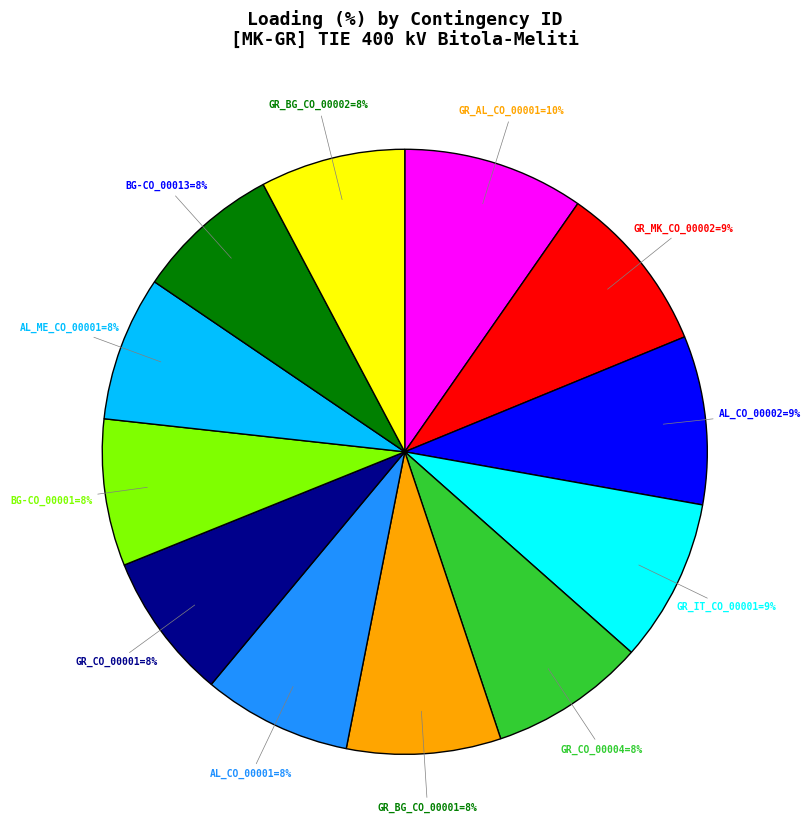

To the nearest percent, what is the average slice percentage?

8%